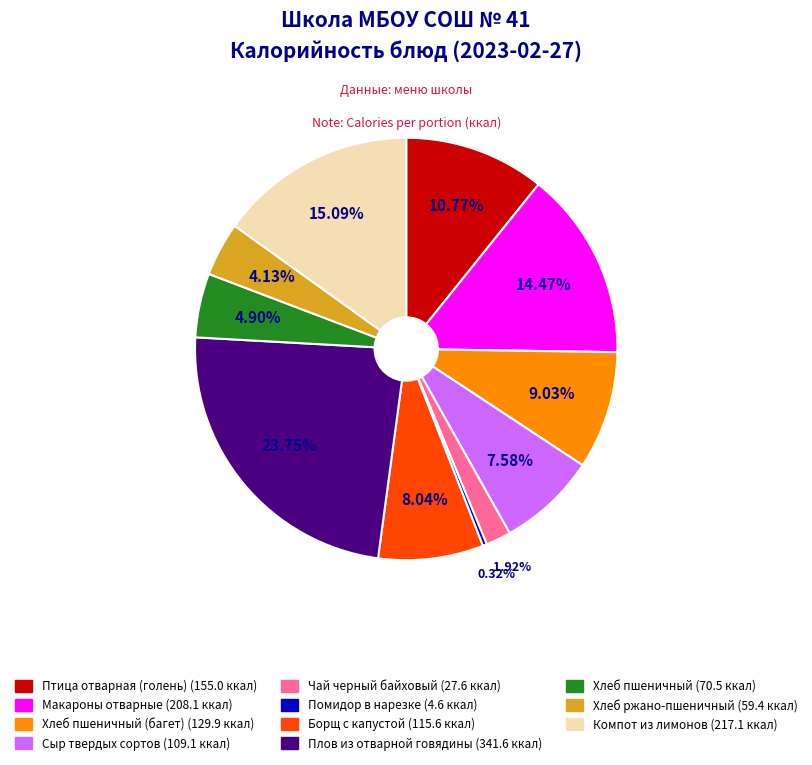

Is there any slice that represents more than half of the pie?

No